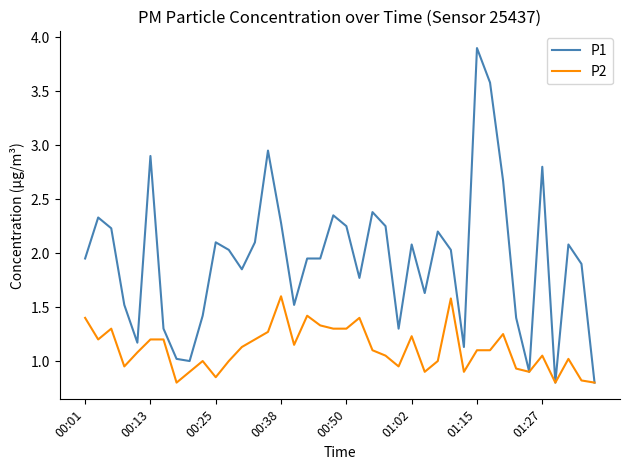

What are all the series names shown in the legend?

P1, P2